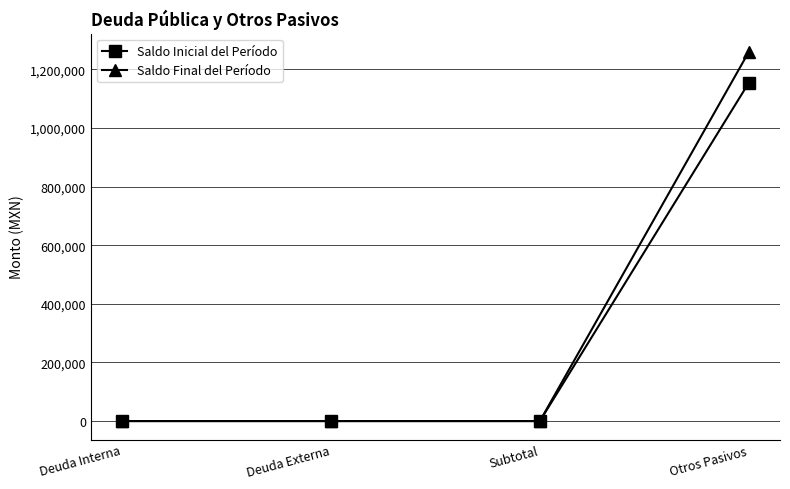

What is the maximum value for Saldo Inicial del Período?

1153072.9